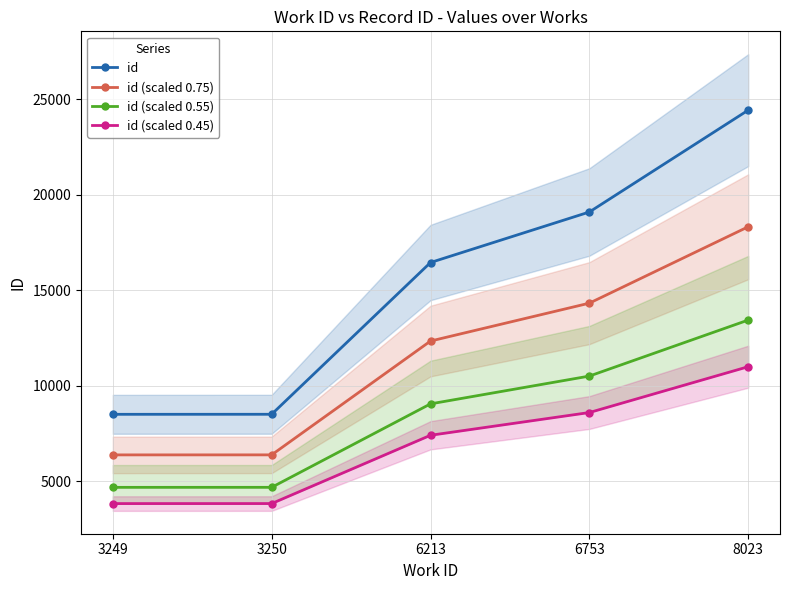

Reading left to right, extract all data points from this chart.

id: 8503.0	8505.0	16456.0	19103.0	24439.0
id (scaled 0.75): 6377.2	6378.8	12342.0	14327.2	18329.2
id (scaled 0.55): 4676.7	4677.8	9050.8	10506.7	13441.5
id (scaled 0.45): 3826.3	3827.2	7405.2	8596.4	10997.6